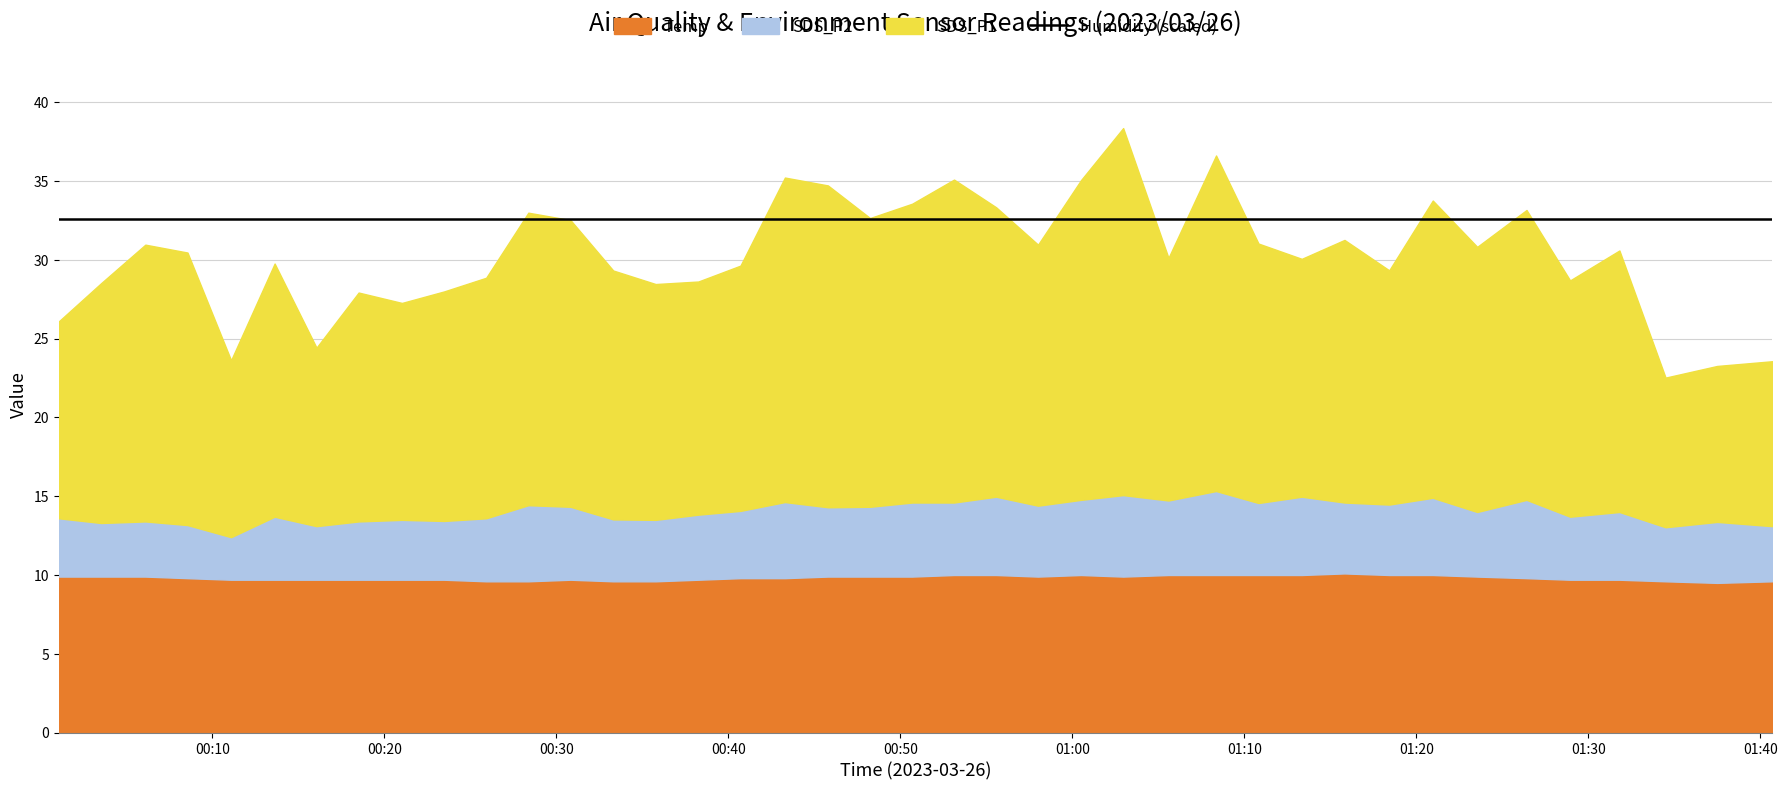

Reading right to left, extract all data points from this chart.

SDS_P1: 10.5	9.9	9.5	16.6	15.0	18.4	16.8	18.9	14.9	16.7	15.1	16.5	21.3	15.4	23.3	20.3	16.6	18.4	20.5	19.0	18.3	20.4	20.6	15.6	14.8	15.0	15.8	18.2	18.6	15.3	14.6	13.8	14.5	11.3	16.1	11.2	17.3	17.6	15.2	12.5
SDS_P2: 3.5	3.9	3.4	4.3	4.0	5.0	4.1	4.9	4.5	4.5	5.0	4.6	5.3	4.7	5.2	4.8	4.5	5.0	4.6	4.7	4.4	4.4	4.8	4.3	4.1	3.9	3.9	4.6	4.8	4.0	3.7	3.8	3.7	3.4	4.0	2.7	3.4	3.5	3.4	3.7
Temp: 9.6	9.5	9.6	9.7	9.7	9.8	9.9	10.0	10.0	10.1	10.0	10.0	10.0	10.0	9.9	10.0	9.9	10.0	10.0	9.9	9.9	9.9	9.8	9.8	9.7	9.6	9.6	9.7	9.6	9.6	9.7	9.7	9.7	9.7	9.7	9.7	9.8	9.9	9.9	9.9
Humidity: 99.9	99.9	99.9	99.9	99.9	99.9	99.9	99.9	99.9	99.9	99.9	99.9	99.9	99.9	99.9	99.9	99.9	99.9	99.9	99.9	99.9	99.9	99.9	99.9	99.9	99.9	99.9	99.9	99.9	99.9	99.9	99.9	99.9	99.9	99.9	99.9	99.9	99.9	99.9	99.9